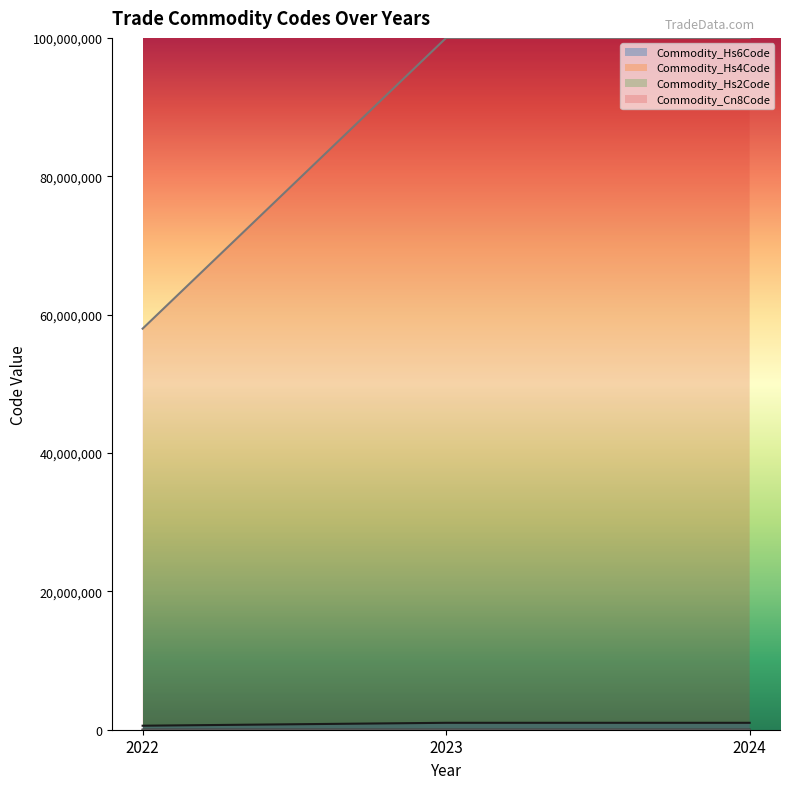

Which has a higher value, 2024 or 2022?

2024